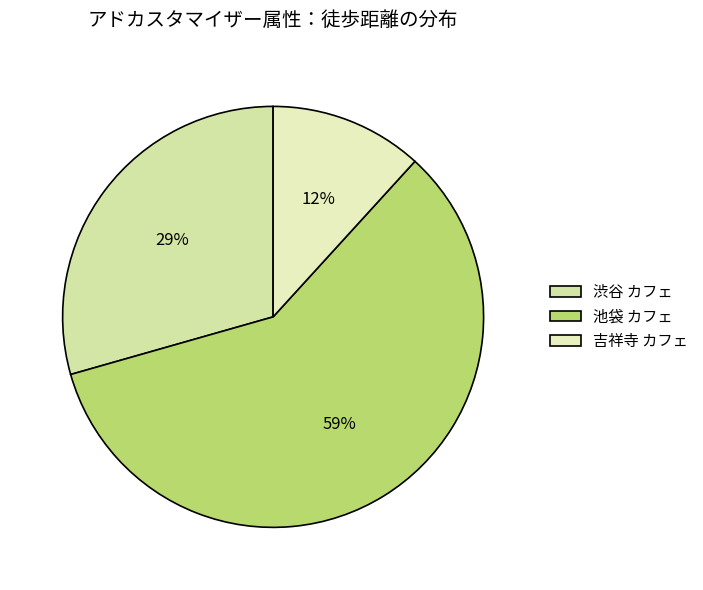

Which slice is the smallest?

吉祥寺 カフェ